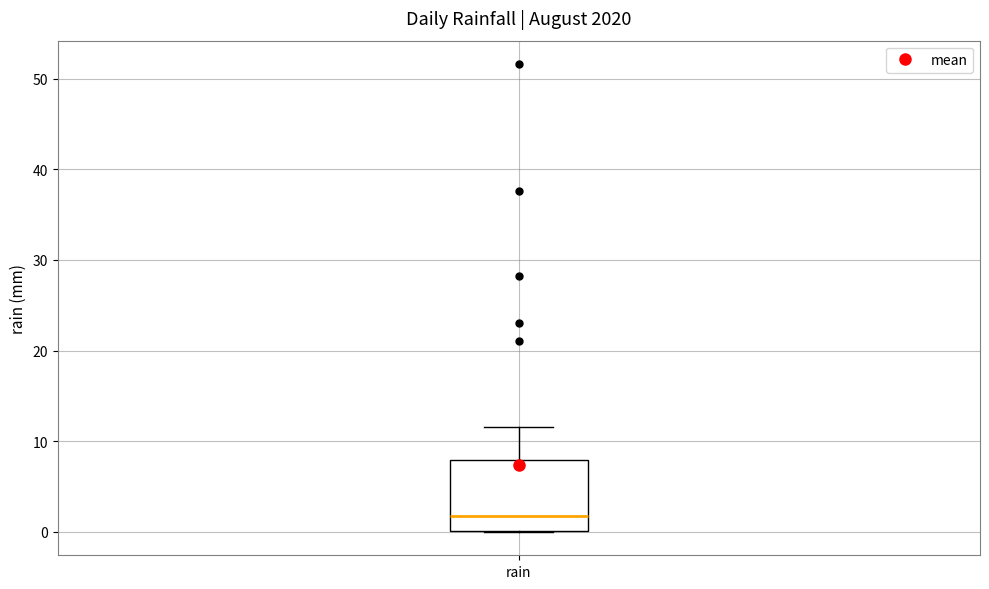

Where is the lower edge of the box for rain on the y-axis? The values are not printed on the chart, so give them approximately, as read against the axis.

0